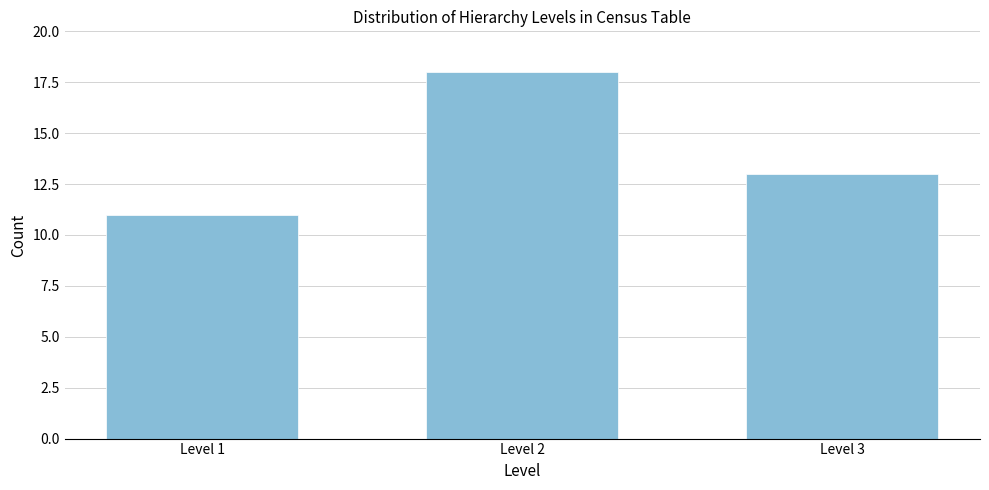

Reading right to left, what are all the values shown in this chart?

13	18	11